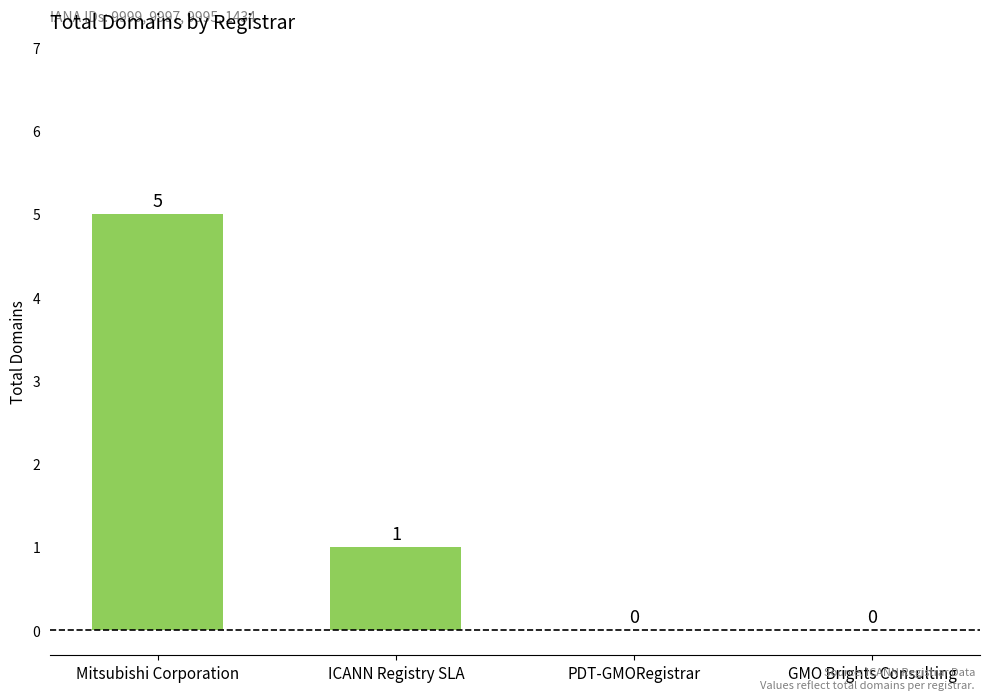

How many values are above zero?

2